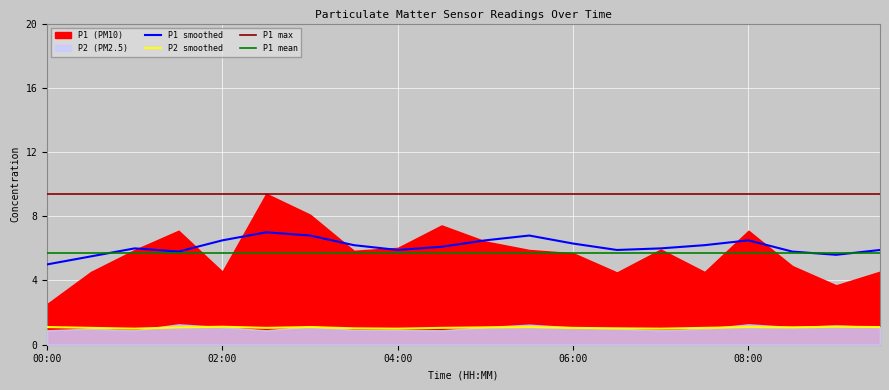

What is the sum of the P1_smooth values at 08:00 and 00:30?

12.0